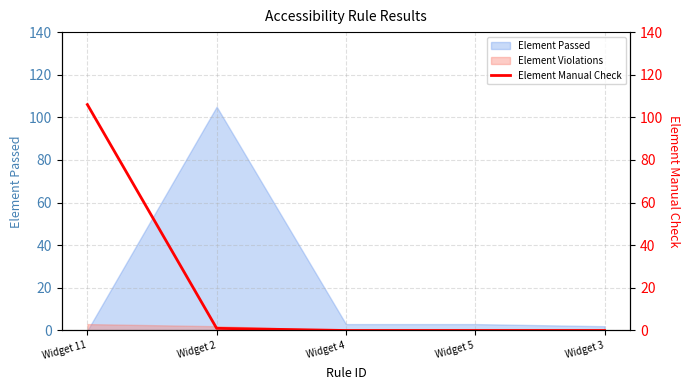

True or false: the data has more than 2 interior local peaks.

False